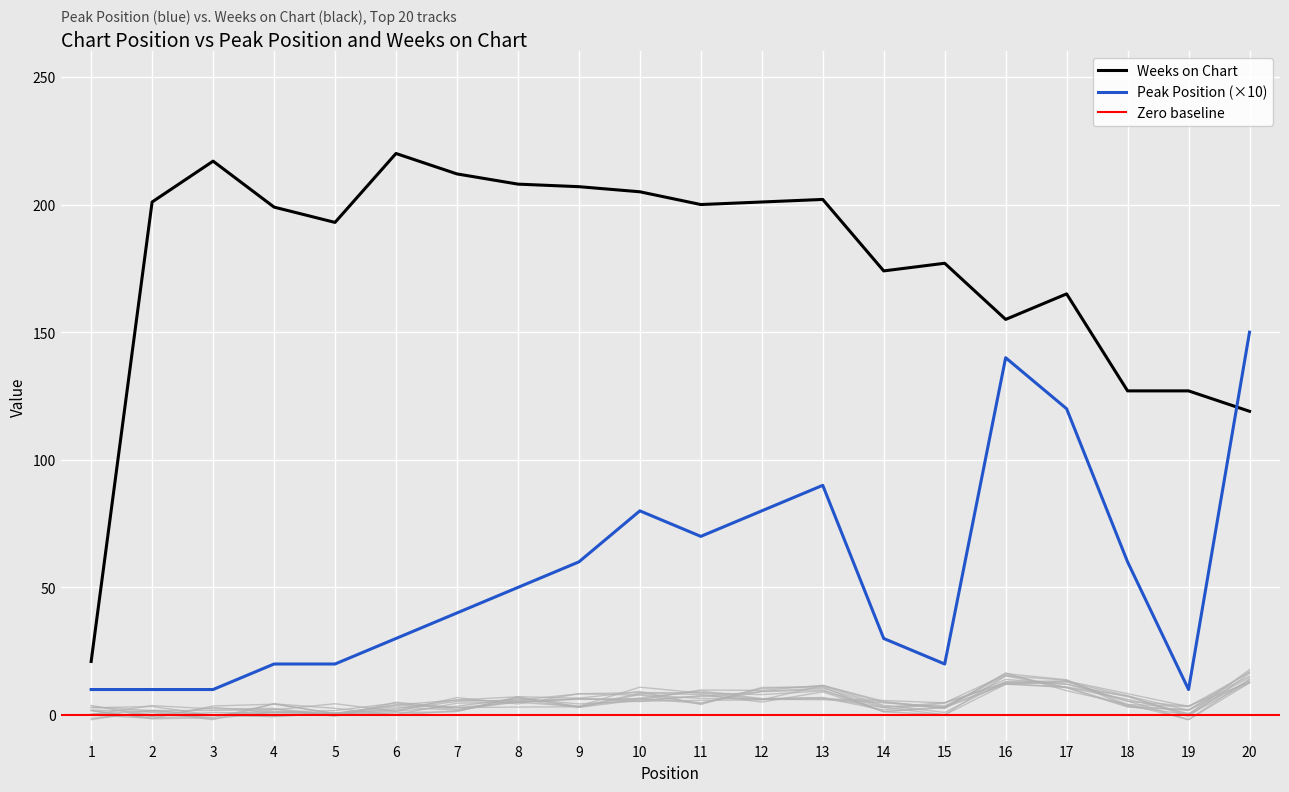

Reading right to left, list all the values displayed in this chart.

Peak Position: 20=150	19=10	18=60	17=120	16=140	15=20	14=30	13=90	12=80	11=70	10=80	9=60	8=50	7=40	6=30	5=20	4=20	3=10	2=10	1=10
Weeks on Chart: 20=119	19=127	18=127	17=165	16=155	15=177	14=174	13=202	12=201	11=200	10=205	9=207	8=208	7=212	6=220	5=193	4=199	3=217	2=201	1=21